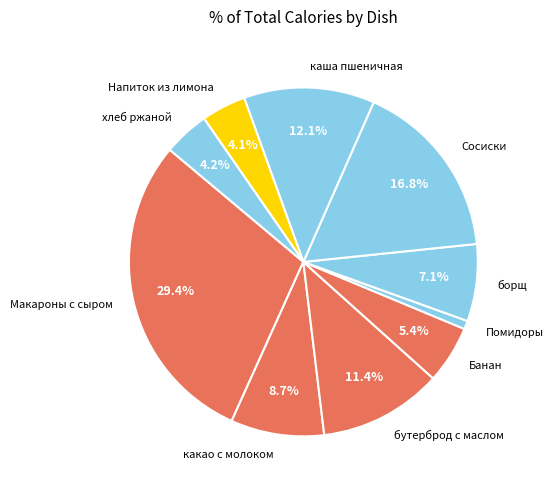

How many slices are in this pie chart?

10